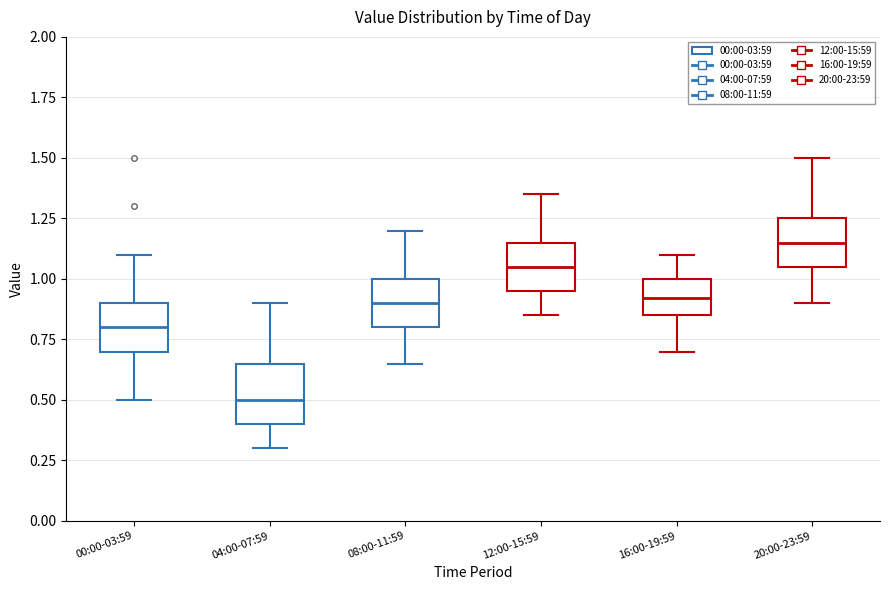

Which box's median line is the highest?

20:00-23:59